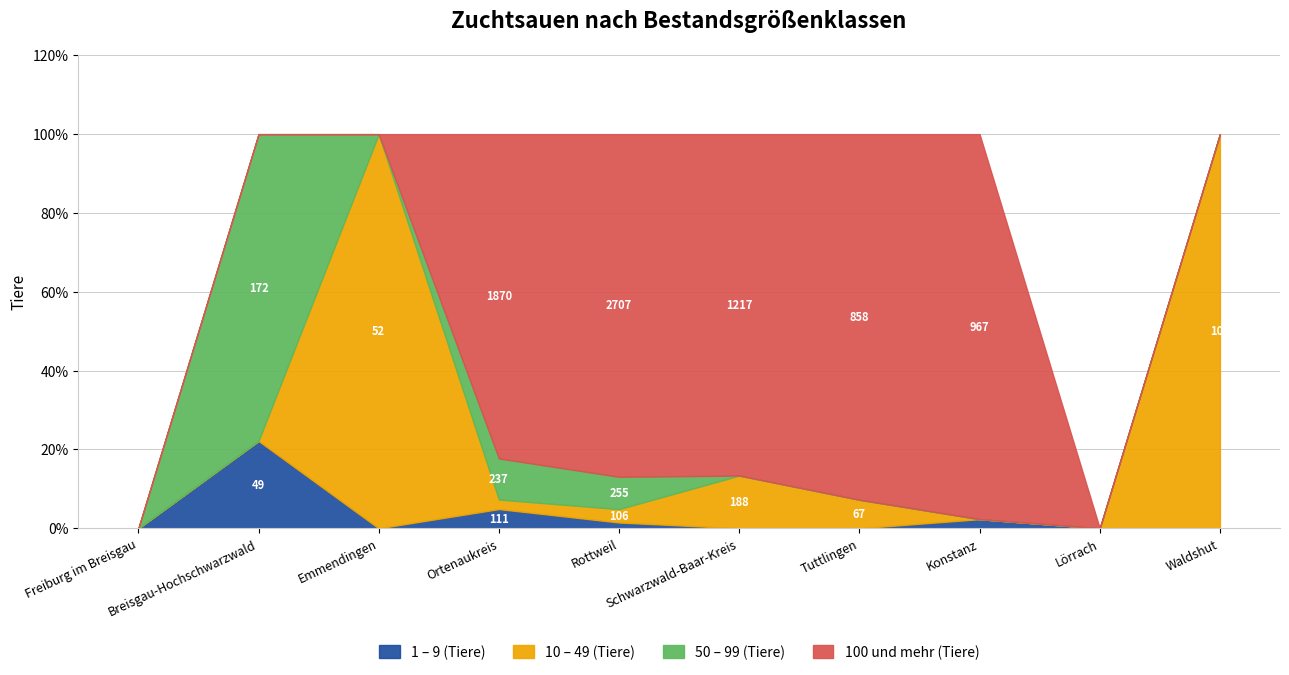

Does the chart have visible grid lines?

Yes